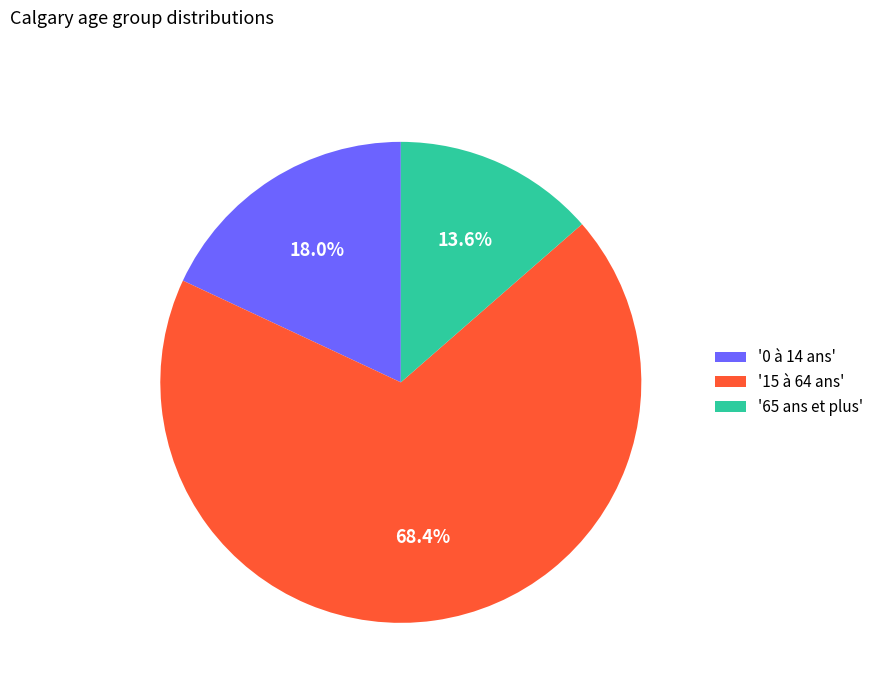

Between '0 à 14 ans' and '65 ans et plus', which is larger?

'0 à 14 ans'